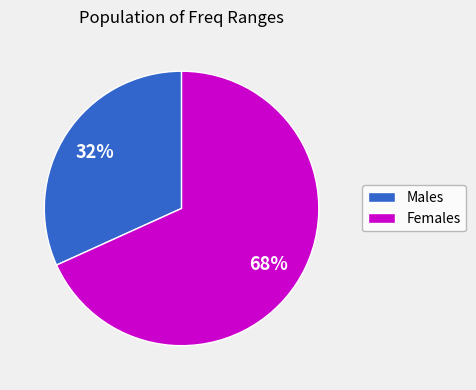

Is there any slice that represents more than half of the pie?

Yes